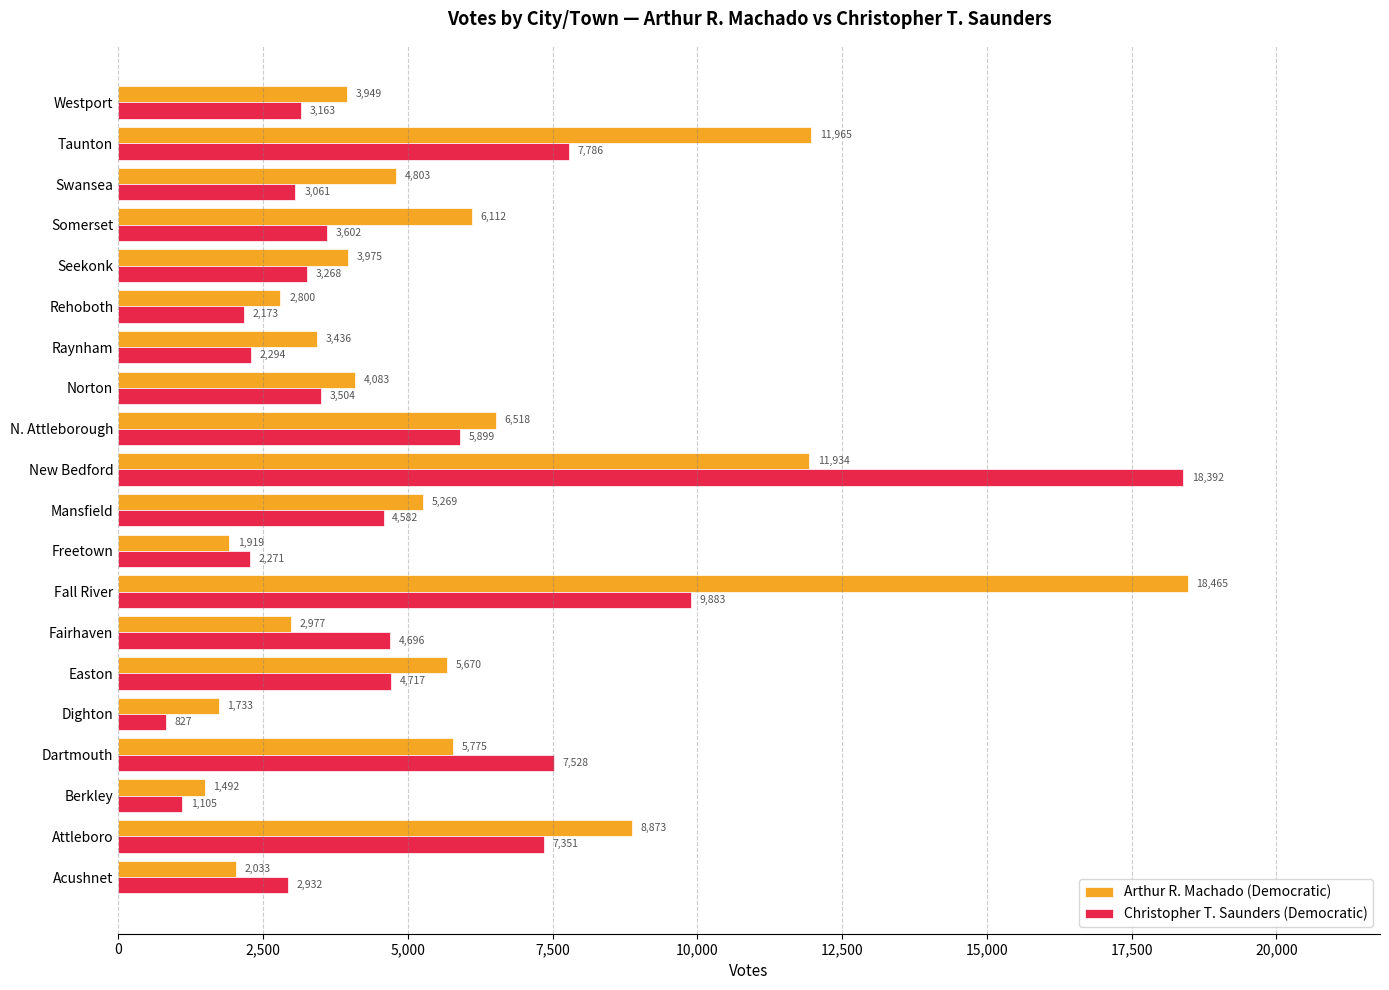

What is the highest value of the Christopher T. Saunders (Democratic) series?

18392